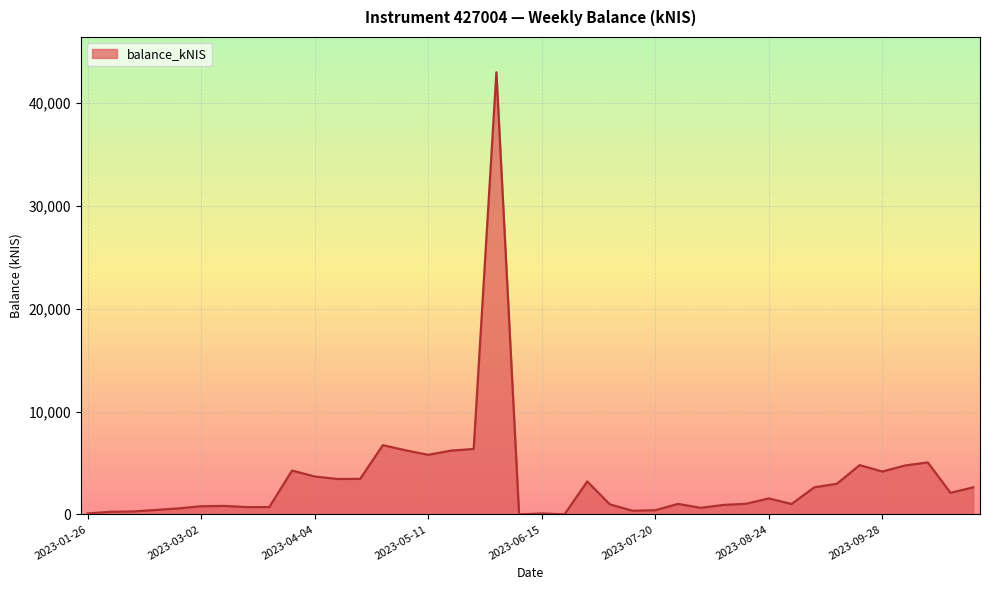

What is the maximum value shown in the chart?

43002.8